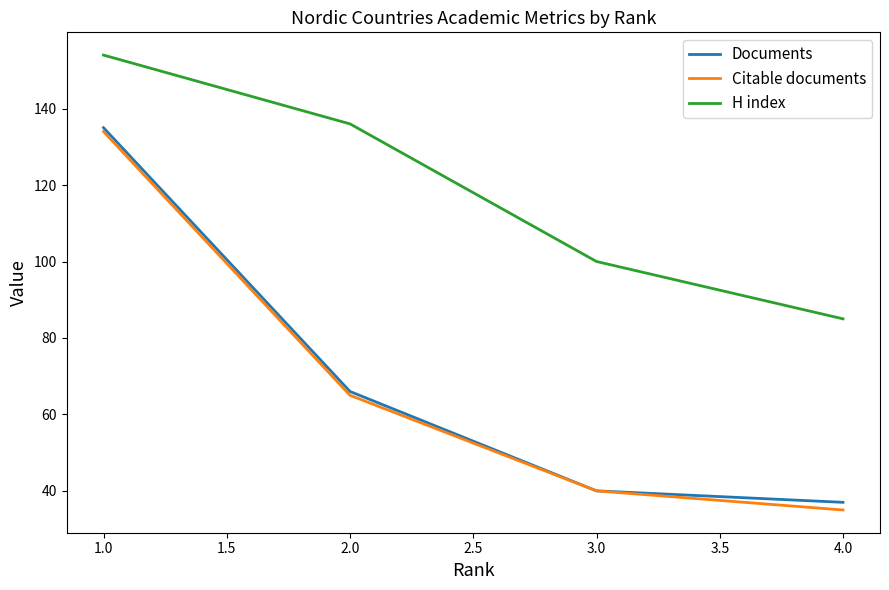

Which category has the lowest value in the Documents series?

4.0